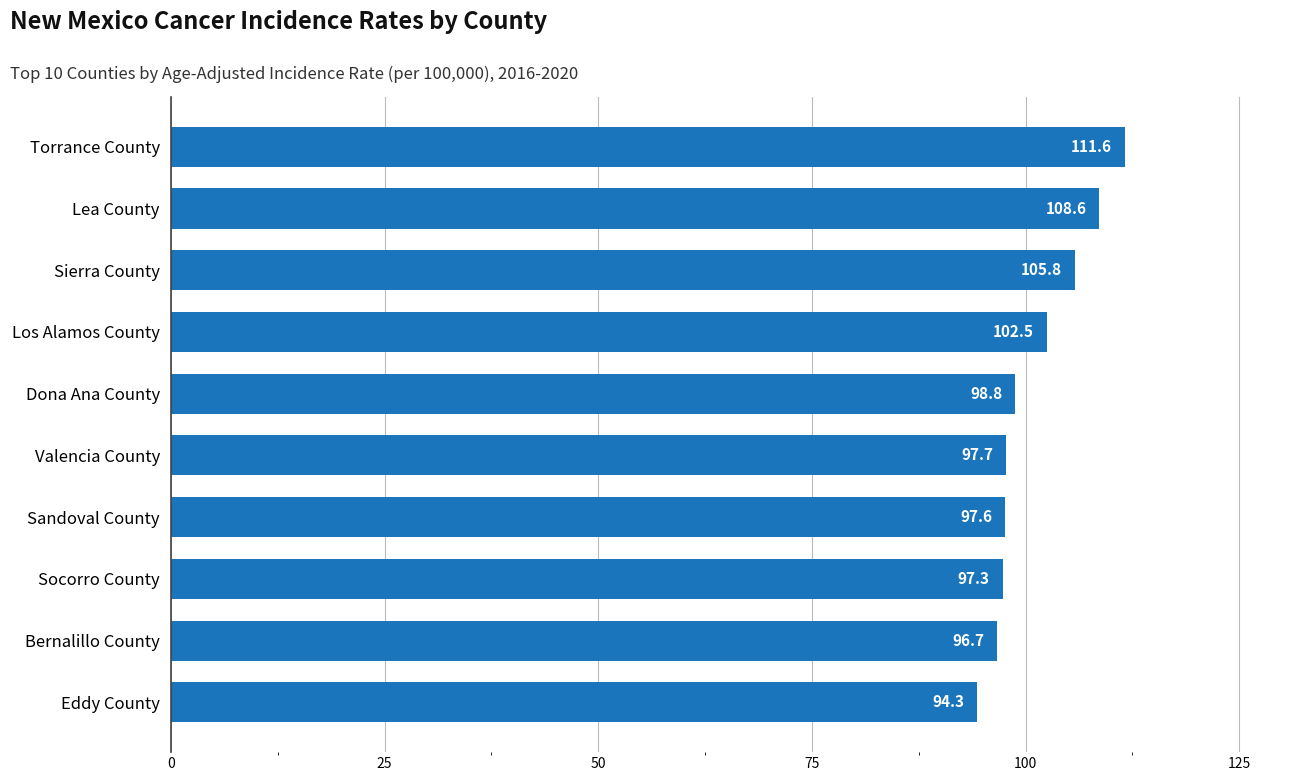

Reading top to bottom, extract all data points from this chart.

111.6	108.6	105.8	102.5	98.8	97.7	97.6	97.3	96.7	94.3